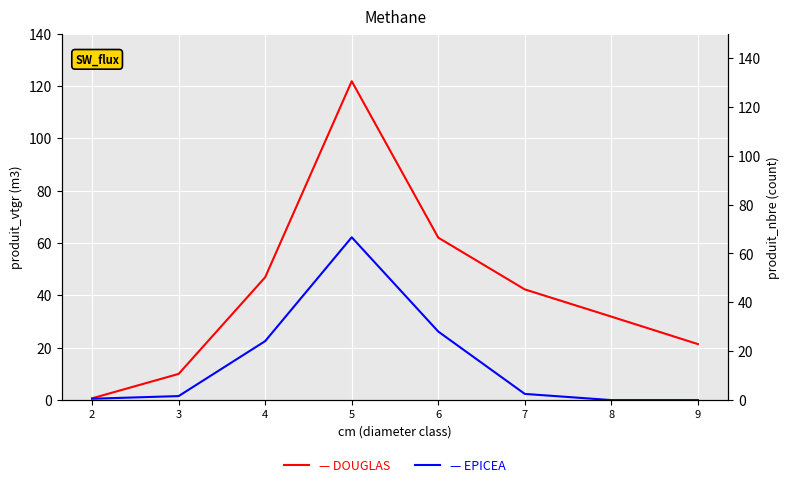

At which category does EPICEA reach its first local peak?

5